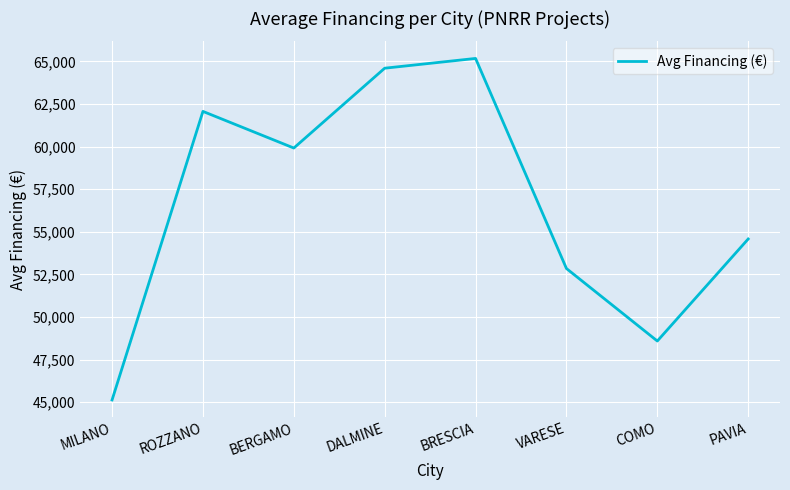

What is the change in value from BERGAMO to BRESCIA?

+5256.8